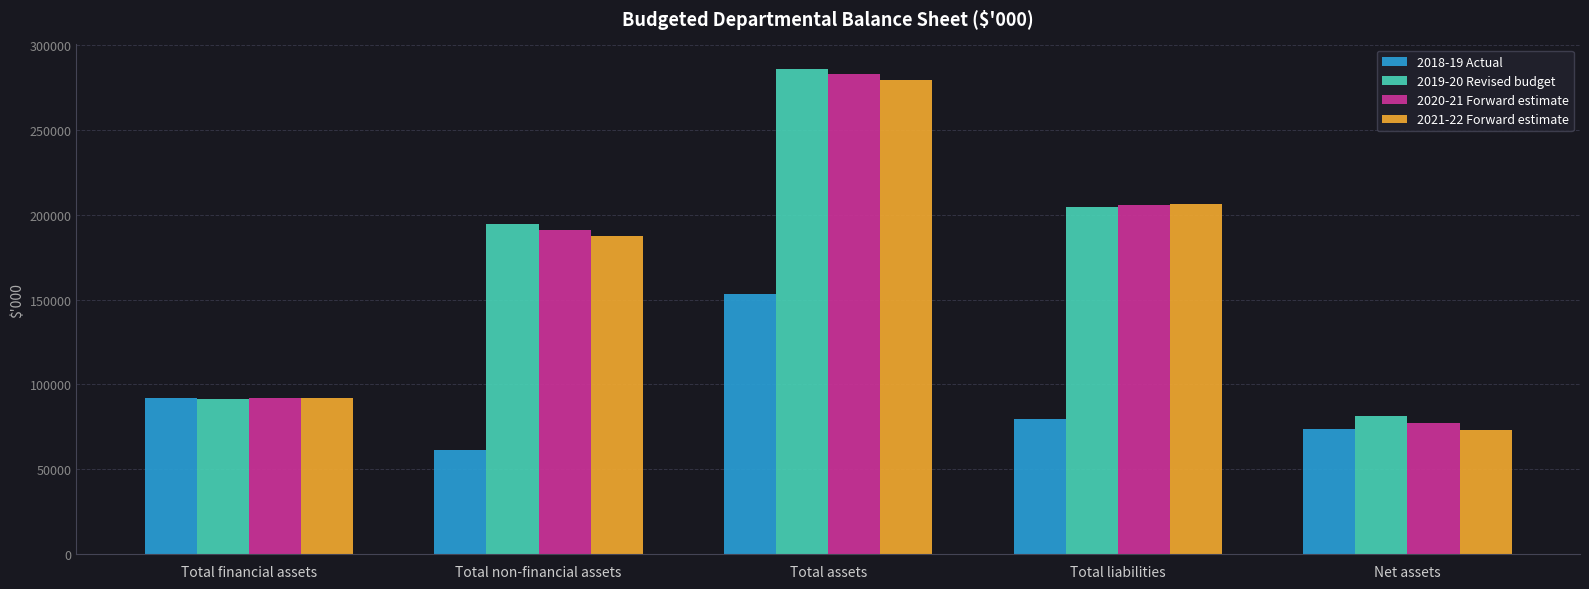

At which category does the chart reach its peak across all series?

Total assets